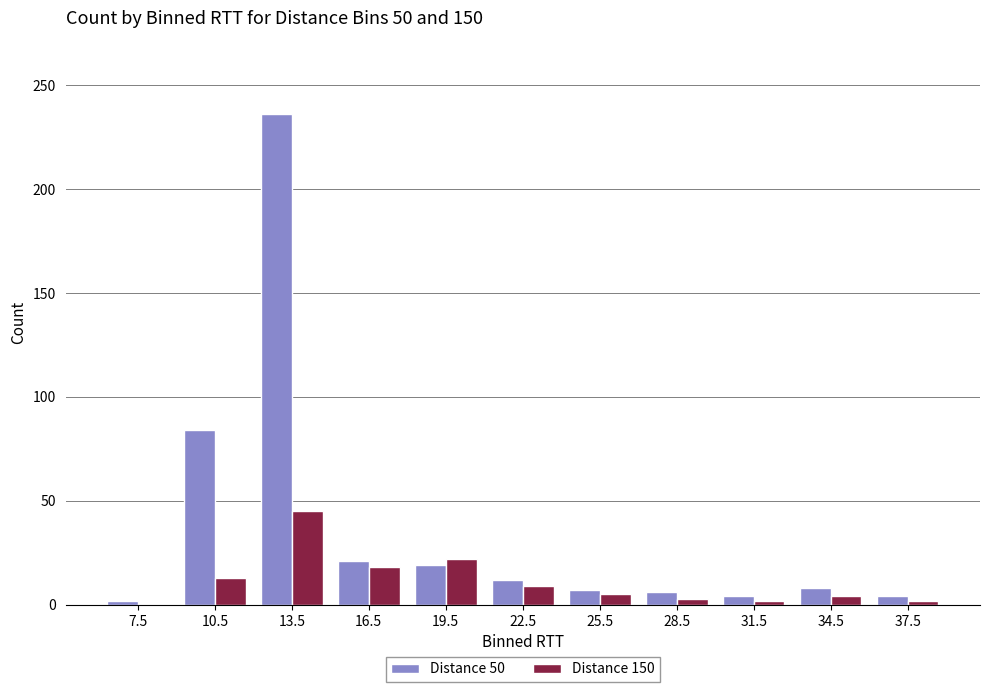

Is the value of Distance 50 at 7.5 greater than the value of Distance 150 at 13.5?

No